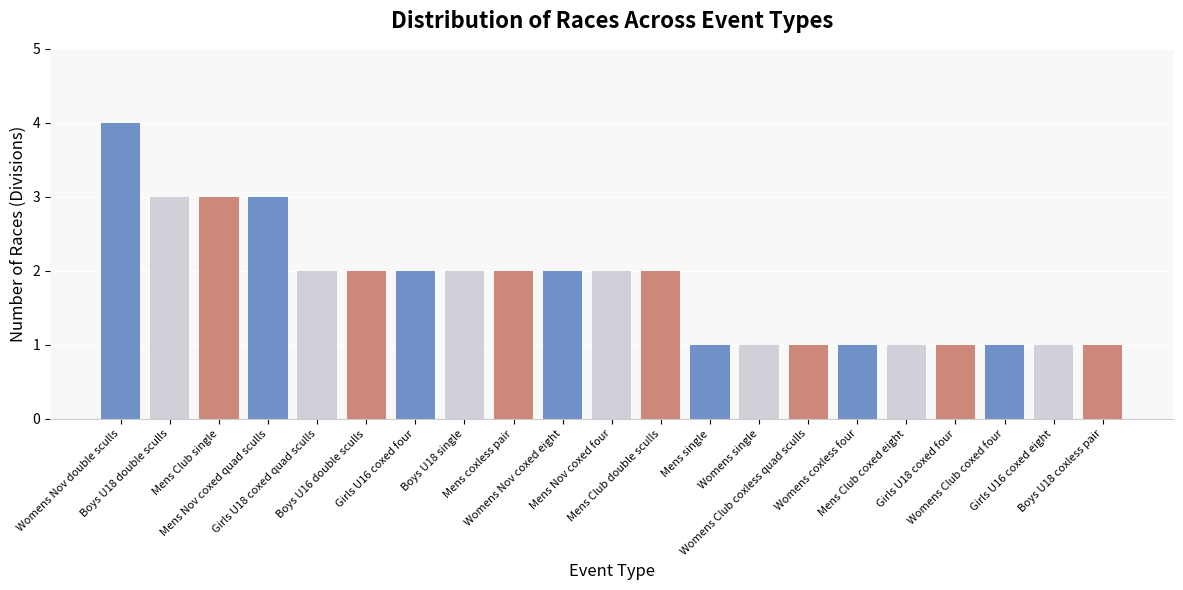

True or false: the data shows 2 at Mens Nov coxed four.

True